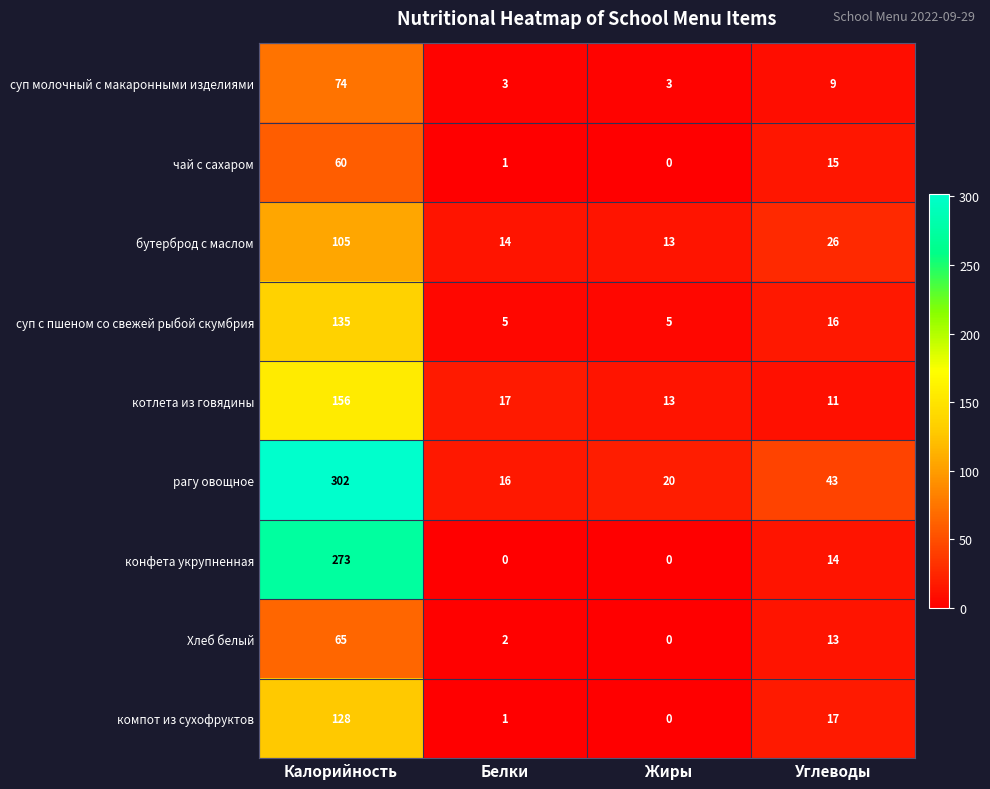

The чай с сахаром series shows 23 at Углеводы. True or false?

False